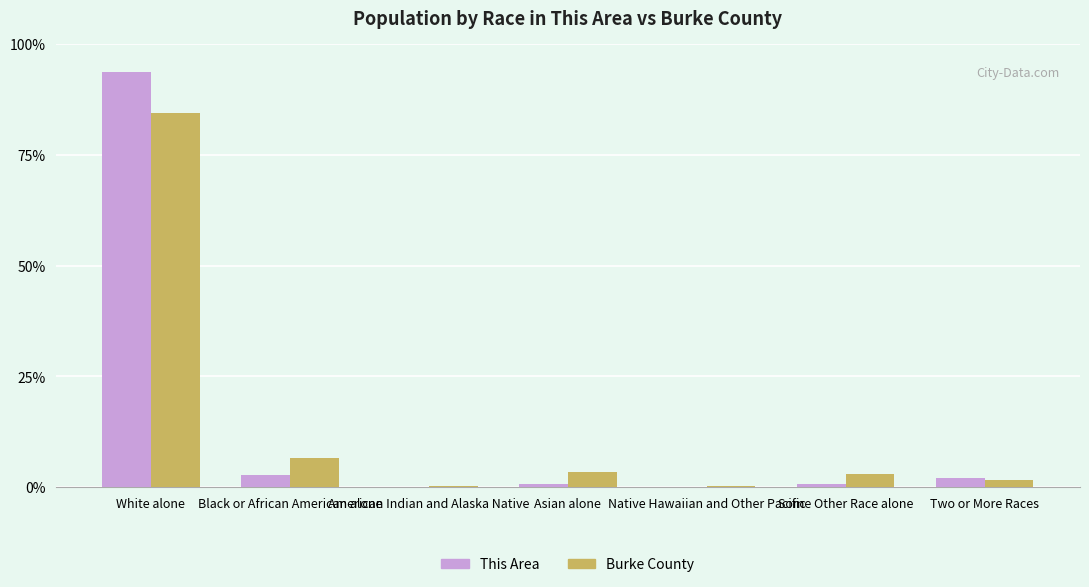

What is the sum of all Burke County values?

100.0